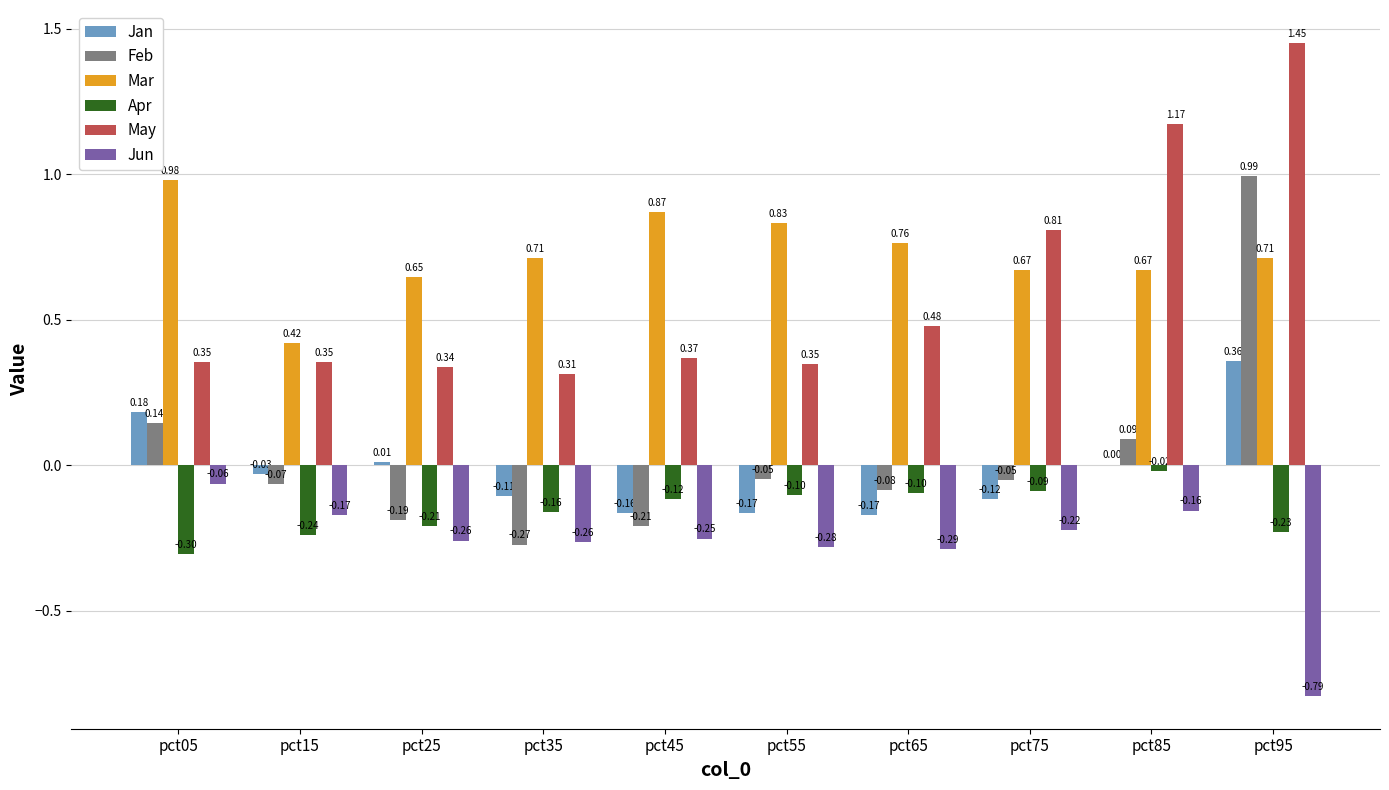

What are all the series names shown in the legend?

Jan, Feb, Mar, Apr, May, Jun